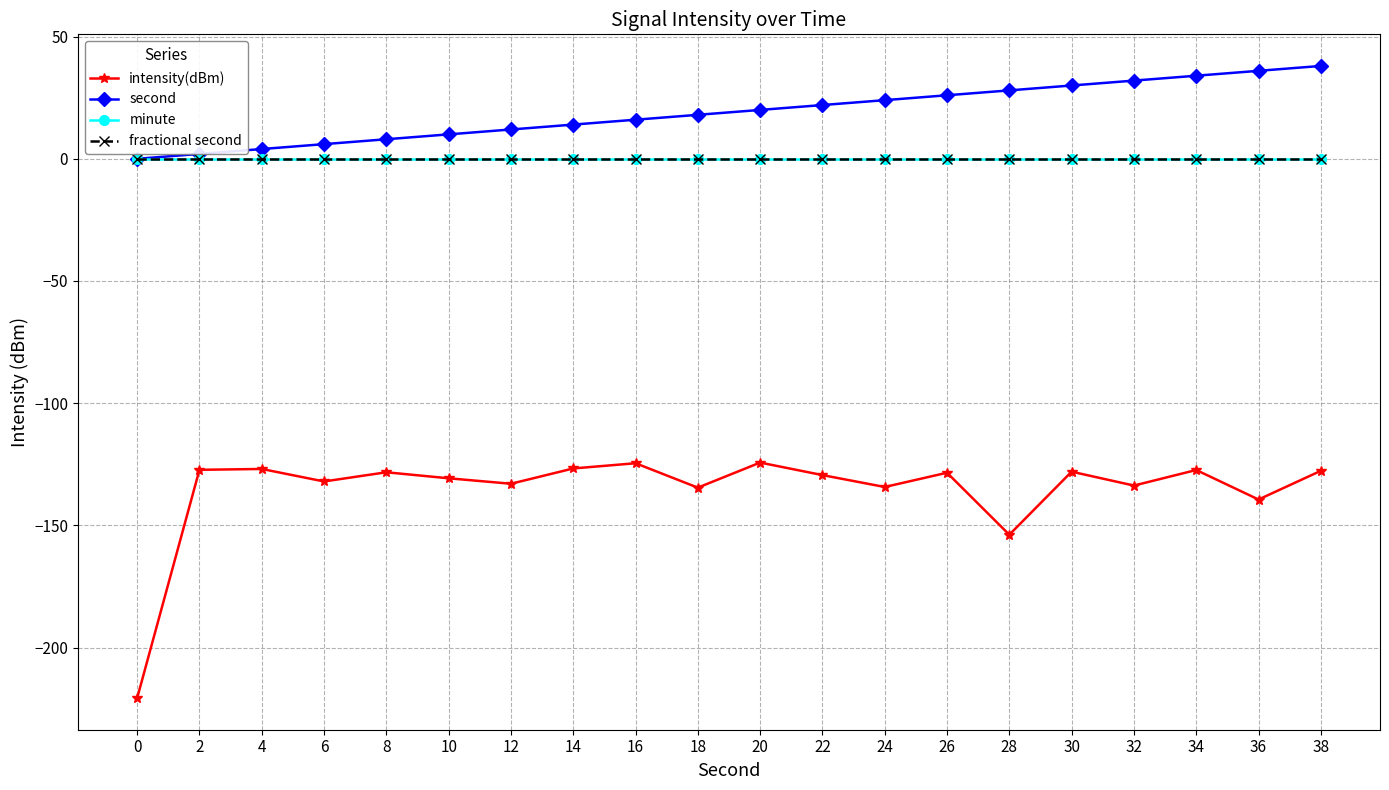

What is the difference between the highest and lowest values at 36?

175.4